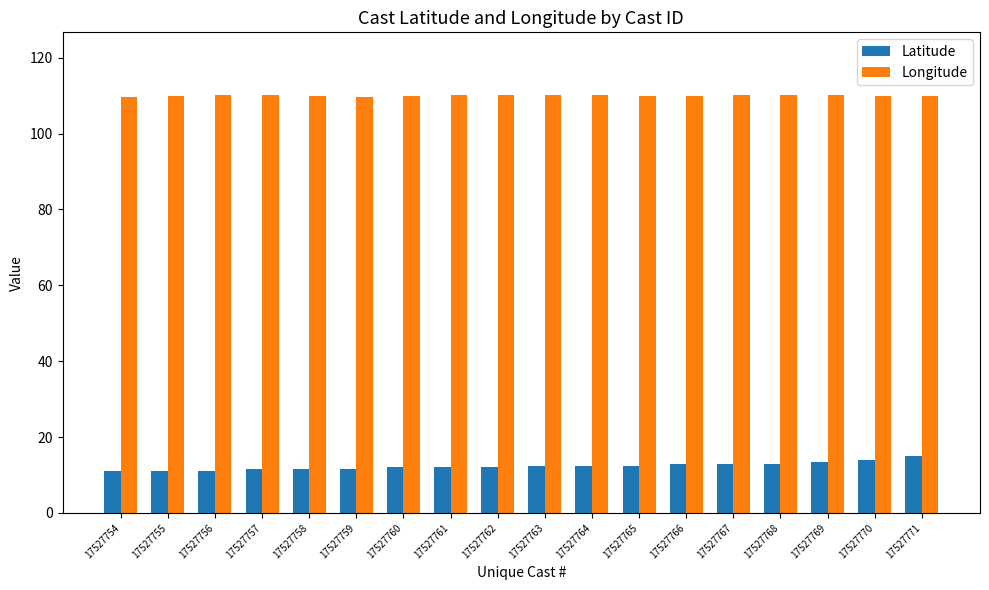

List the series in order of their peak value, lowest first.

Latitude, Longitude